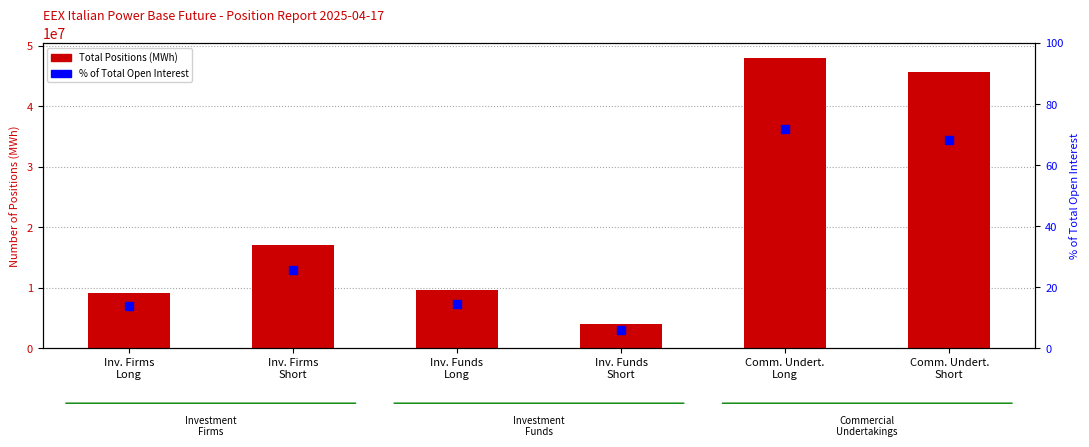

What are all the series names shown in the legend?

Total Positions (MWh), % of Total Open Interest